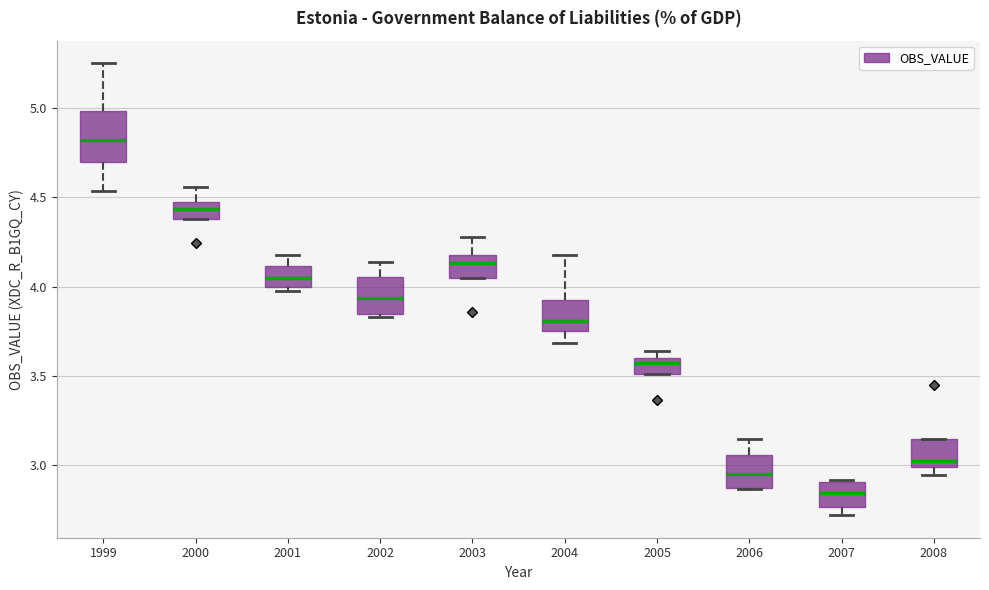

Reading left to right, transcribe this box plot: for each box, give where its median line is, the range the box spans, and where its two whiskers end, as read against the y-axis. The values are not printed on the chart, so give them approximately, as read against the axis.

1999: median 4.80, box 4.70 to 5.00, whiskers 4.55 to 5.25
2000: median 4.45 (inside the box), box 4.40 to 4.45, whiskers 4.40 to 4.55
2001: median 4.05, box 4.00 to 4.10, whiskers 4.00 (just below the box's lower edge) to 4.20
2002: median 3.95, box 3.85 to 4.05, whiskers 3.85 to 4.15
2003: median 4.15, box 4.05 to 4.20, whiskers 4.05 to 4.30
2004: median 3.80, box 3.75 to 3.95, whiskers 3.70 to 4.20
2005: median 3.55, box 3.50 to 3.60, whiskers 3.50 to 3.65
2006: median 2.95, box 2.85 to 3.05, whiskers 2.85 to 3.15
2007: median 2.85, box 2.75 to 2.90, whiskers 2.70 to 2.90
2008: median 3.00 (just above the box's lower edge), box 3.00 to 3.15, whiskers 2.95 to 3.15